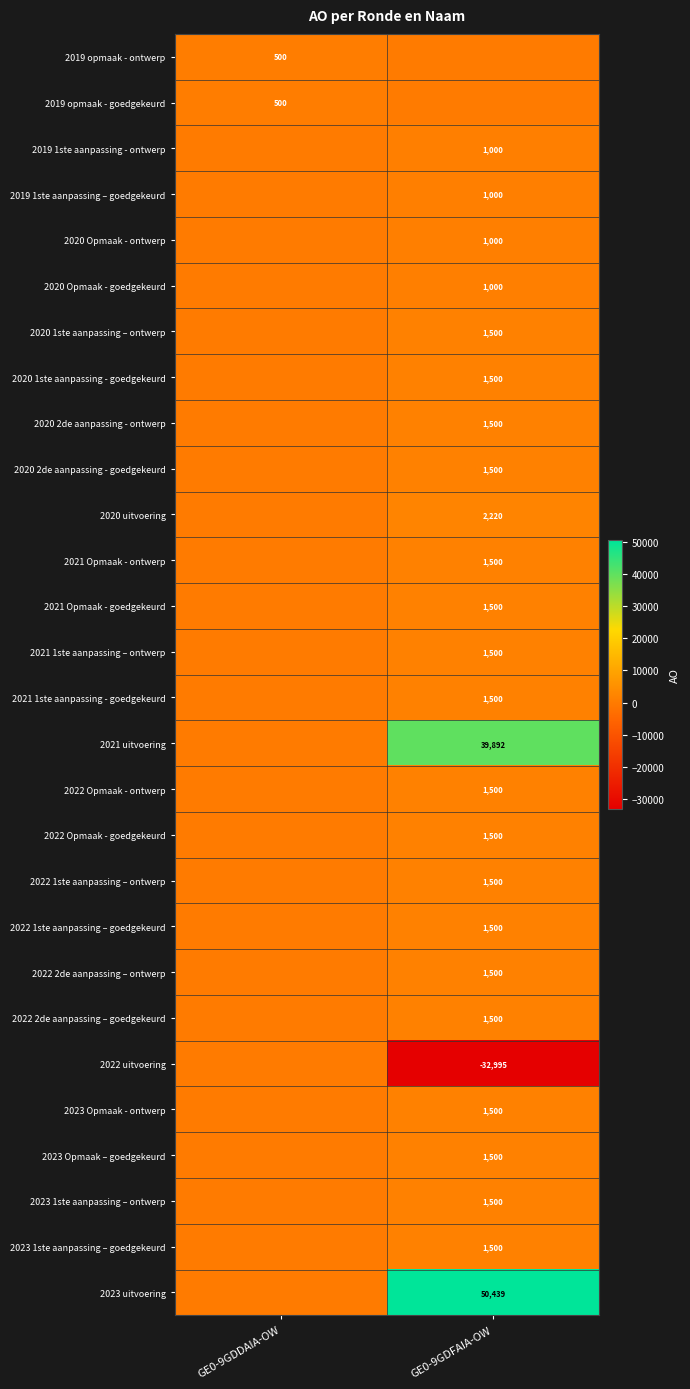

Which label corresponds to the largest value in the chart?

GE0-9GDFAIA-OW